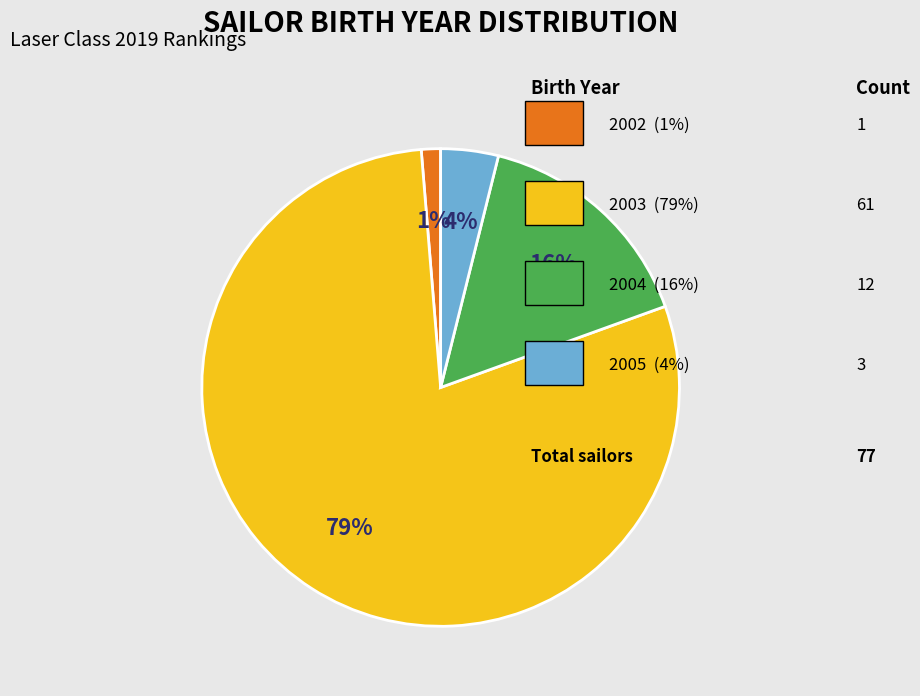

To the nearest percent, what is the average slice percentage?

25%